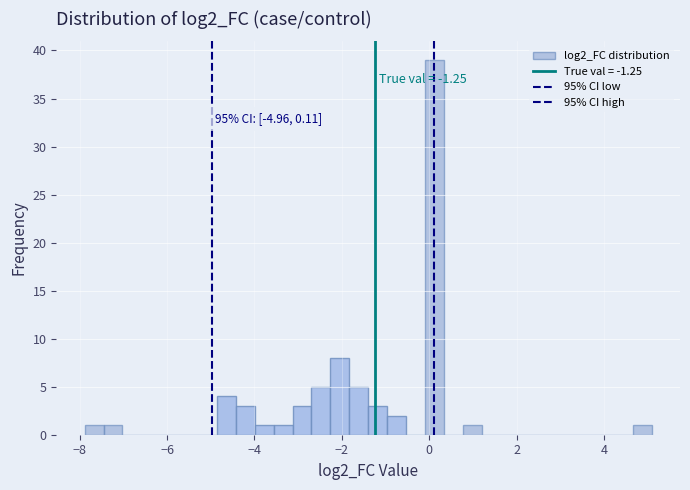

Read against the x-axis, roughly where is the centre of the tallest bar?

0.2